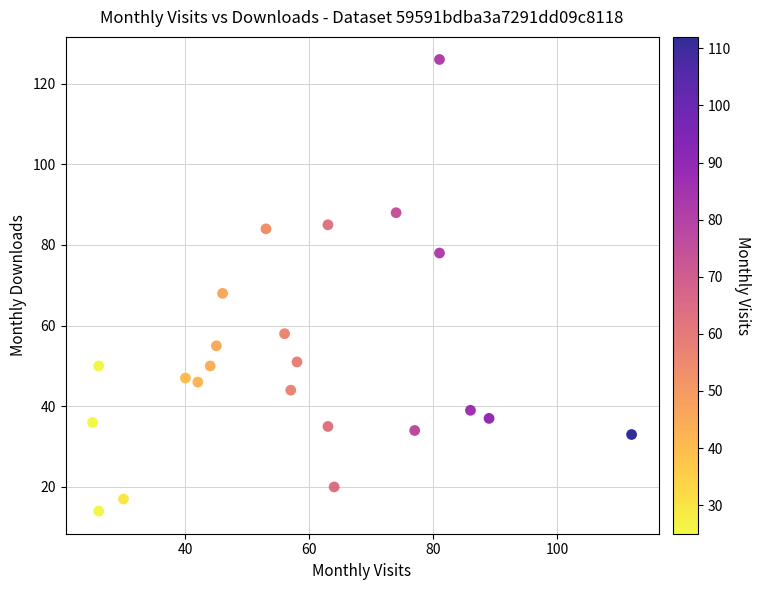

What Y value in the scatter plot is closest to 70?

68